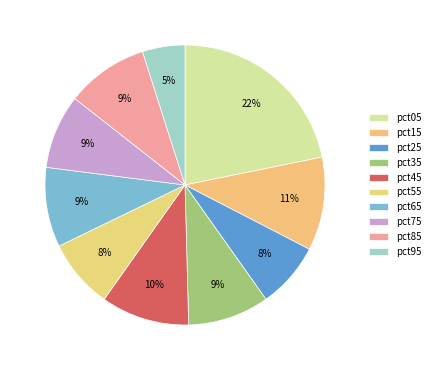

True or false: pct65 accounts for 9% of the total.

True